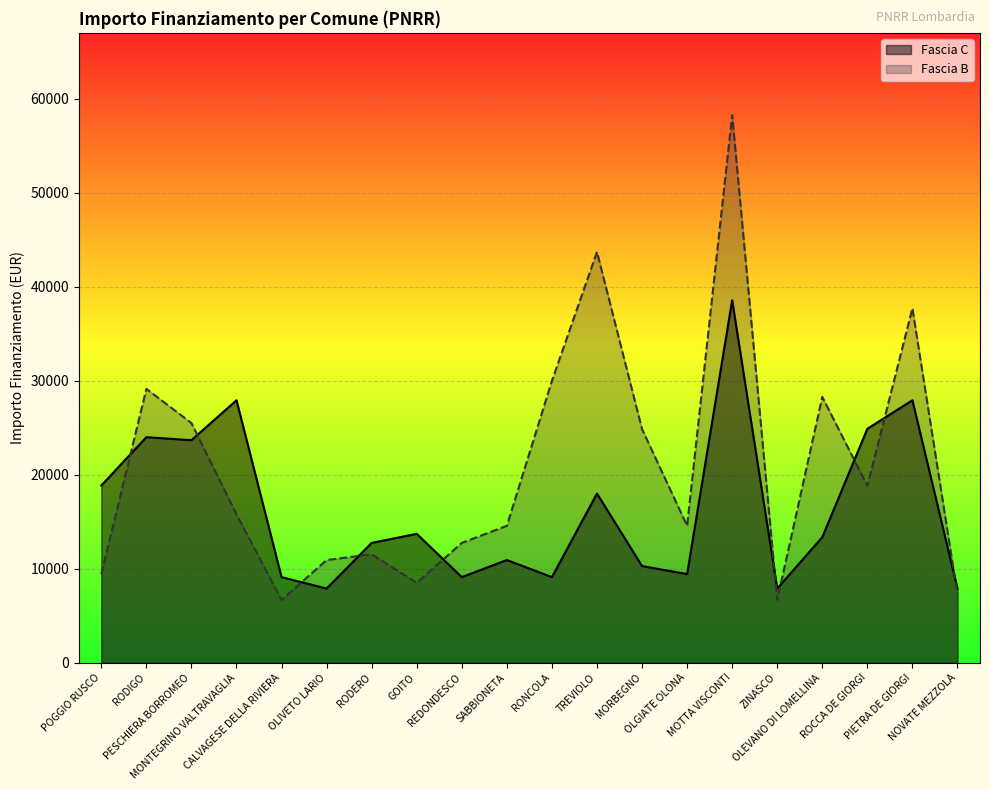

What is the sum of all Fascia C values?

325254